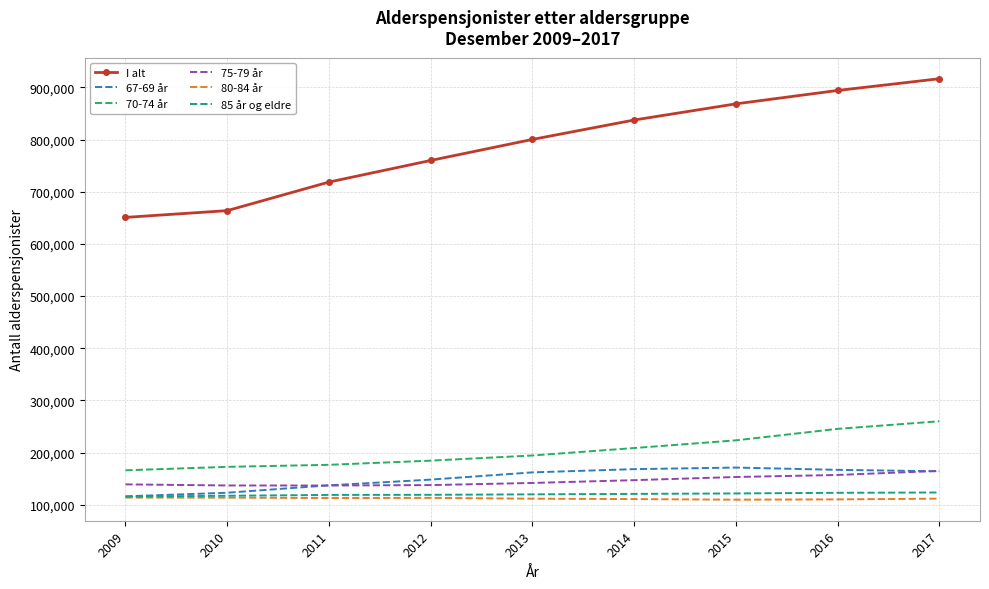

Which series has the largest range (max minus min)?

I alt